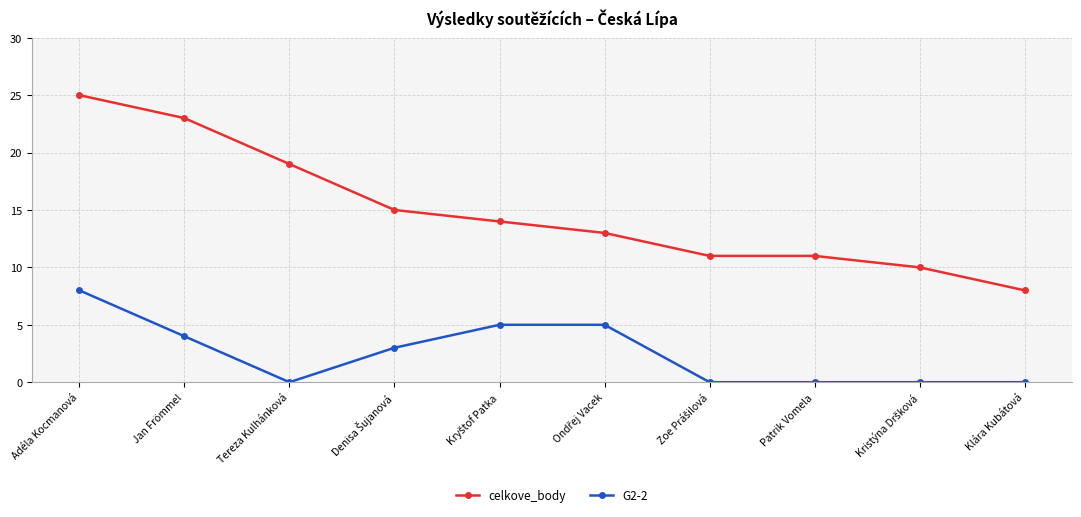

What is the value of the celkove_body point at the 6th from the left?

13